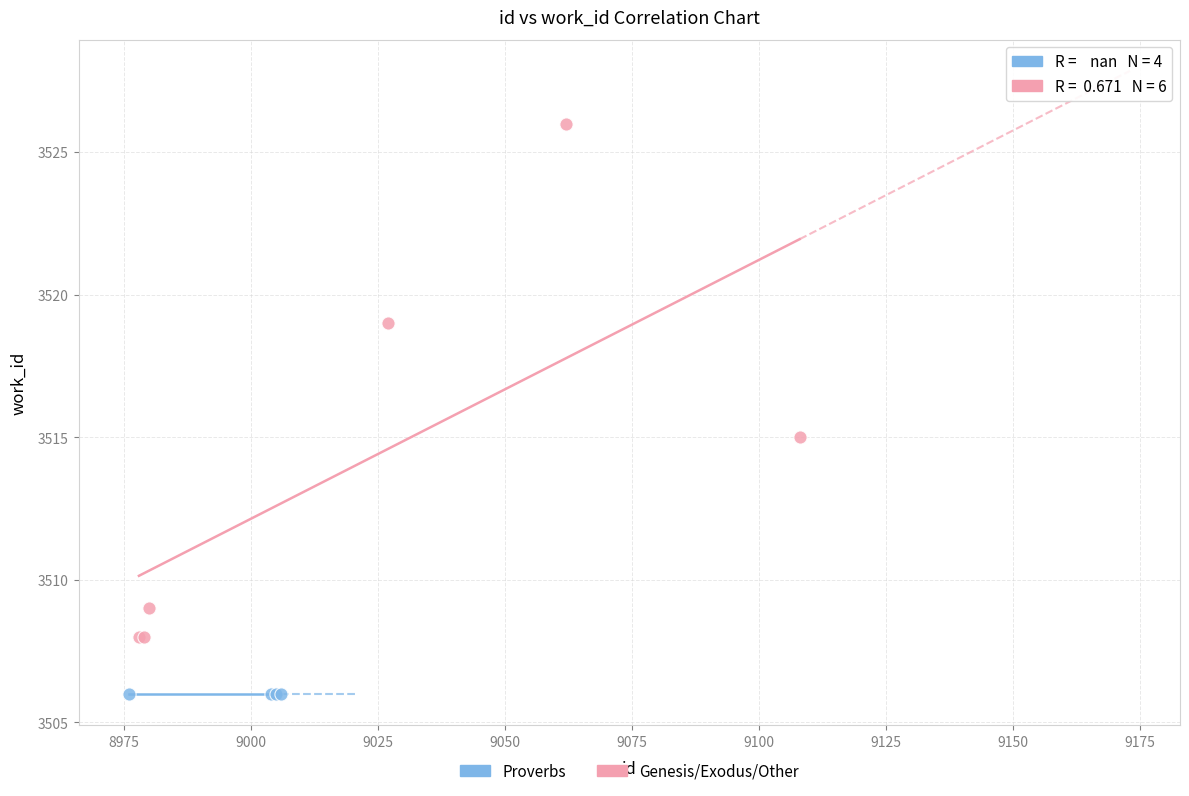

Which series contains the highest Y value?

Genesis/Exodus/Other